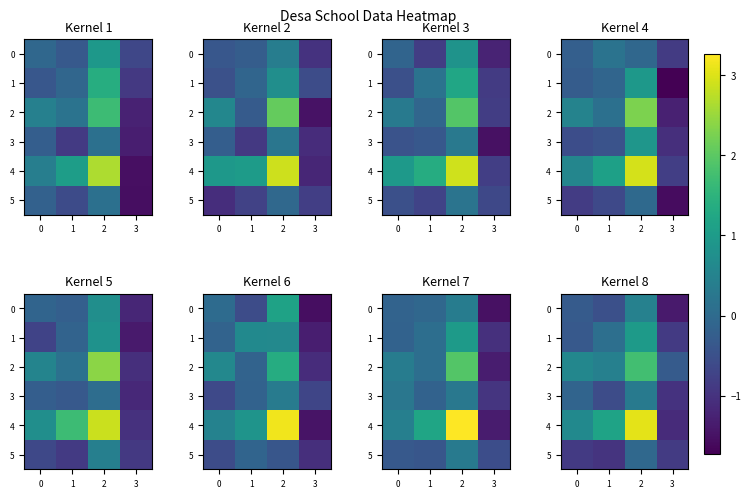

Is the value of 5 at 2 greater than the value of 0 at 0?

Yes